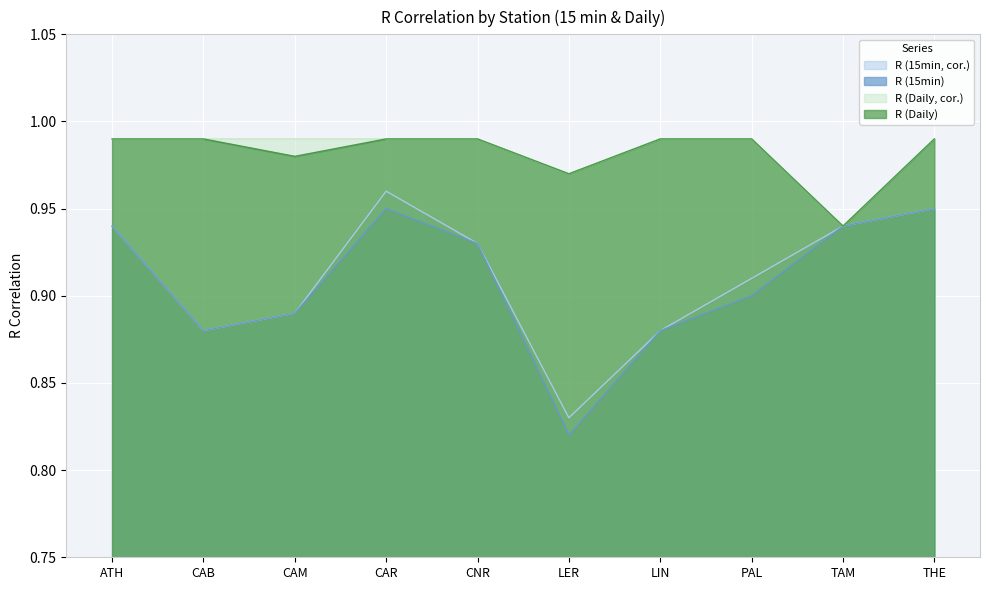

Where is R (Daily, cor.) nearest to the value 0?

TAM